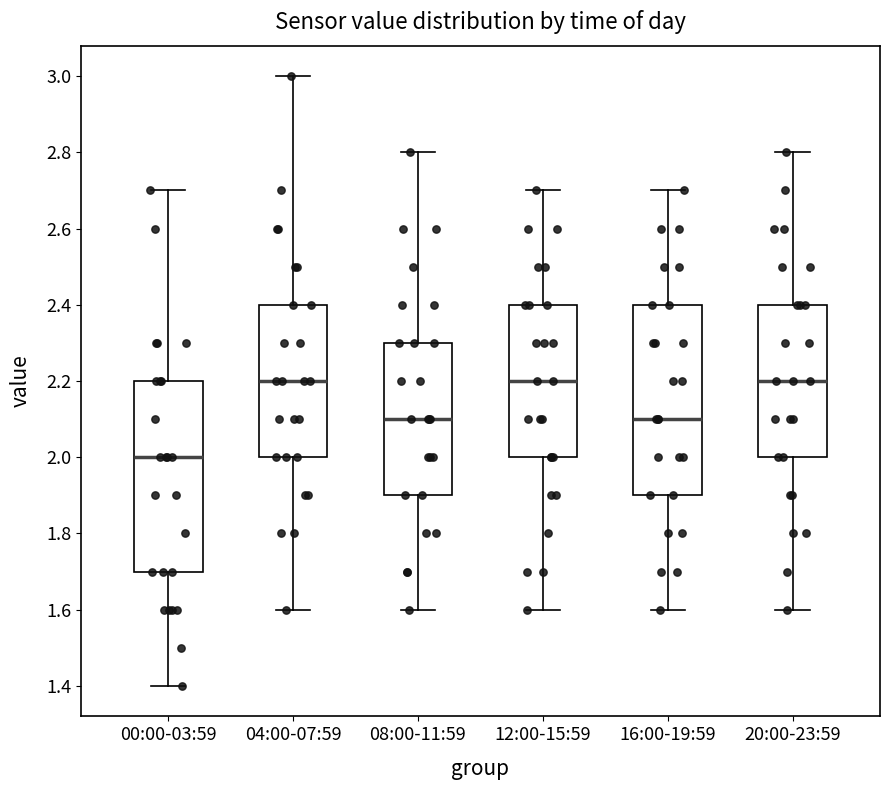

Where does the upper whisker of the box for 04:00-07:59 end on the y-axis? The values are not printed on the chart, so give them approximately, as read against the axis.

3.0